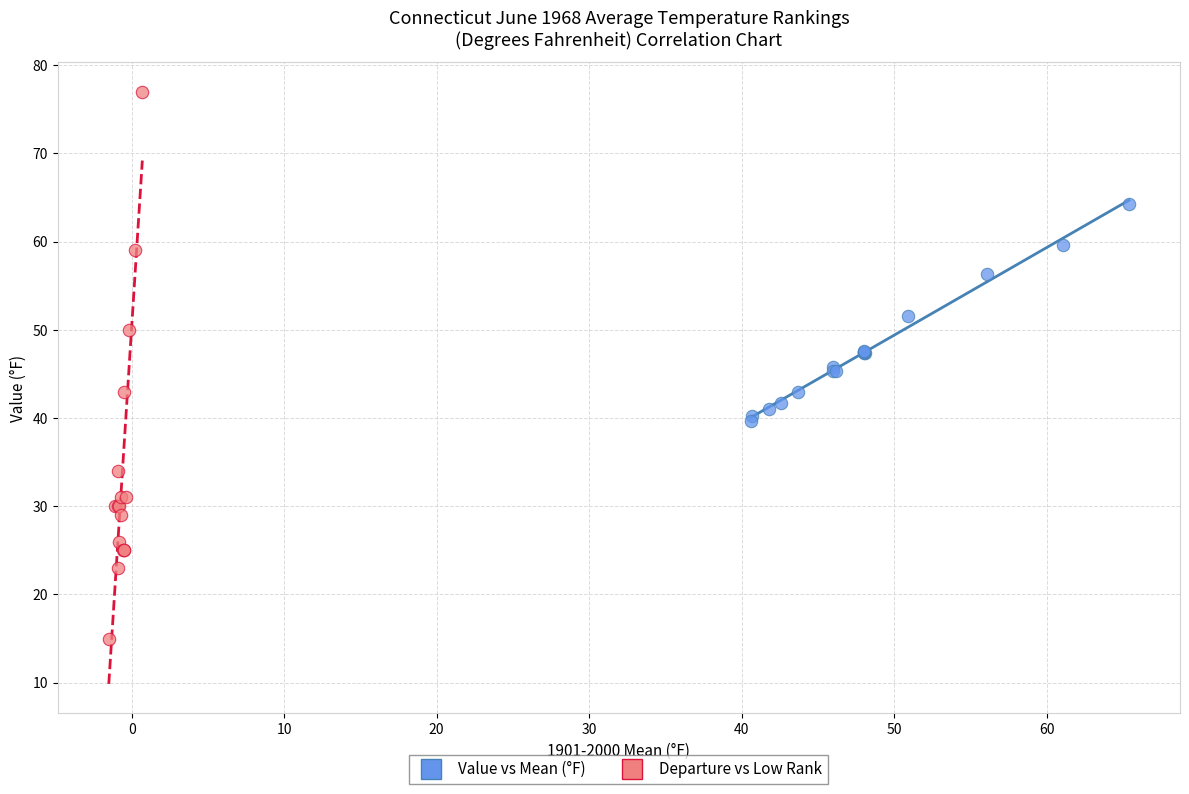

Which series contains the lowest Y value?

Departure vs Low Rank